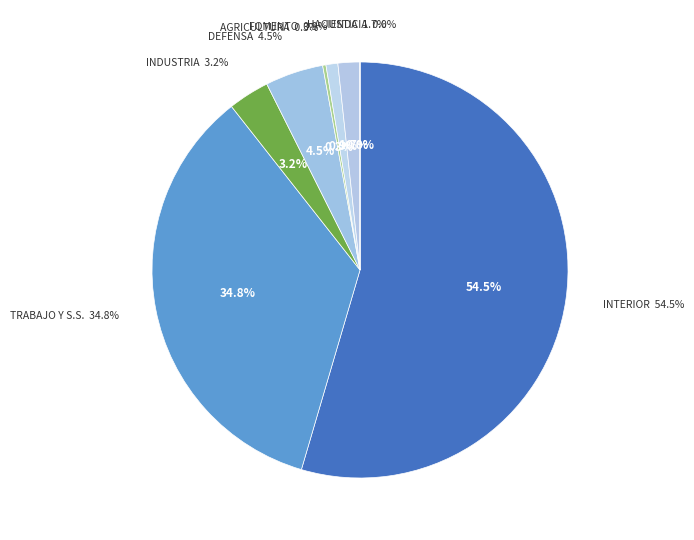

What percentage is the INTERIOR slice, to the nearest percent?

55%